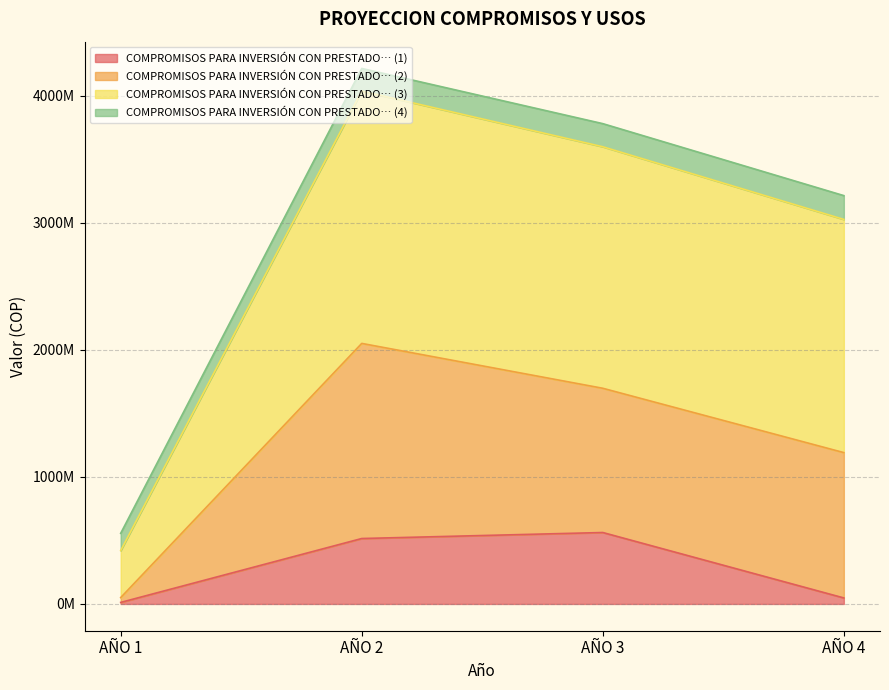

True or false: COMPROMISOS PARA INVERSIÓN CON PRESTADO… (1) and COMPROMISOS PARA INVERSIÓN CON PRESTADO… (3) intersect in this chart.

False